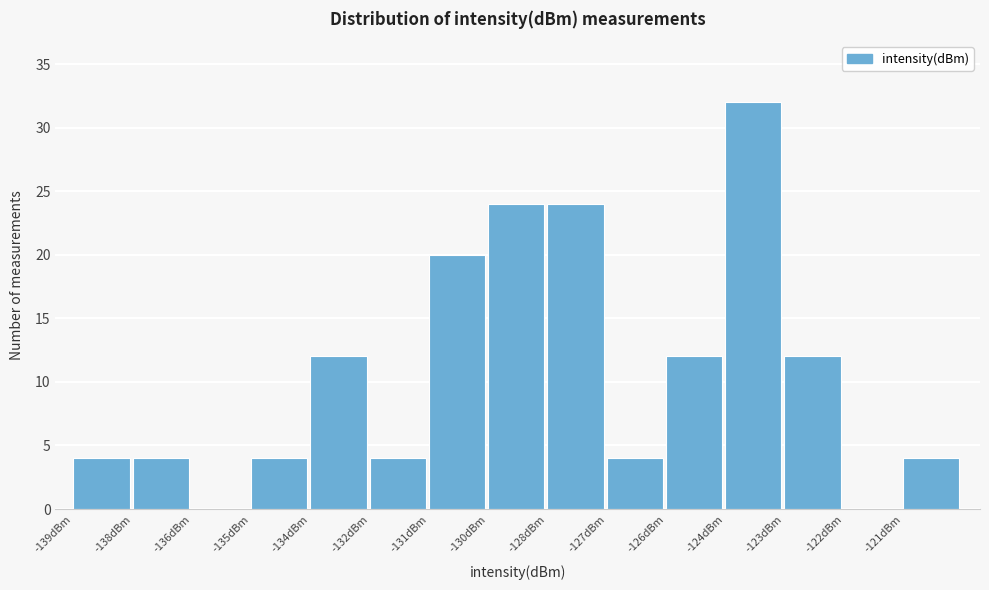

The chart shows a value of 4 at -138dBm. True or false?

True